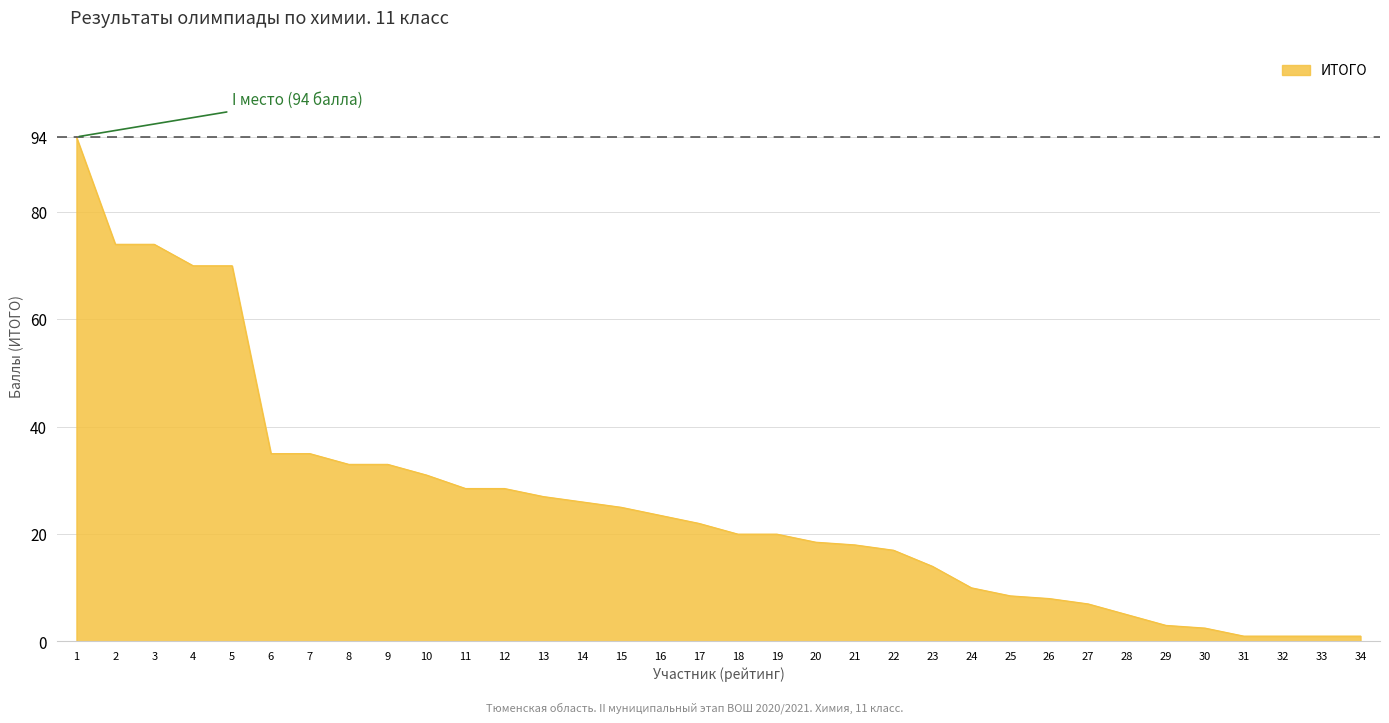

Approximately how many times larger is the value at 9 compared to 8?

1.0